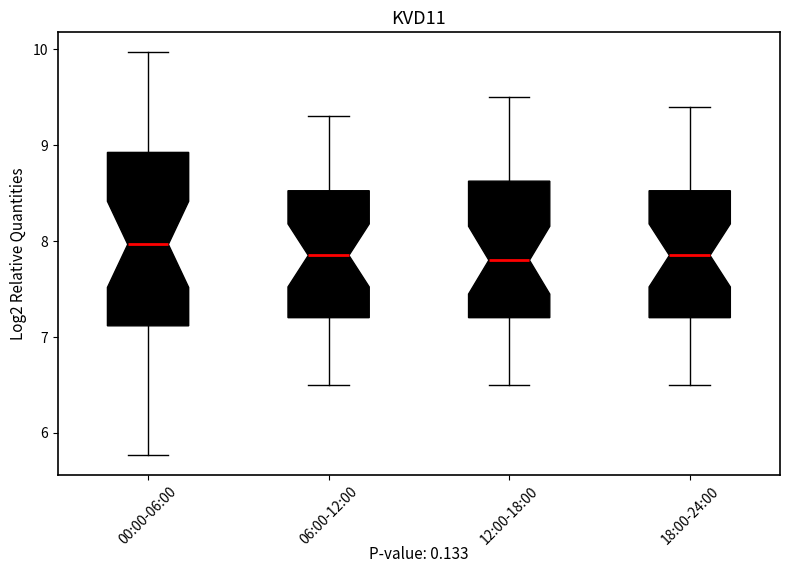

Where does the lower whisker of the box for 12:00-18:00 end on the y-axis? The values are not printed on the chart, so give them approximately, as read against the axis.

6.5